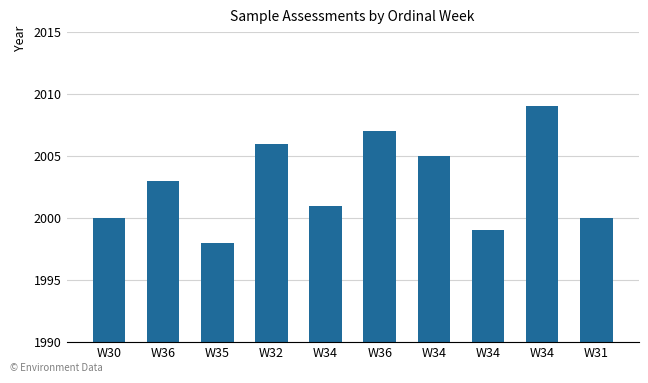

What is the average value?

2003